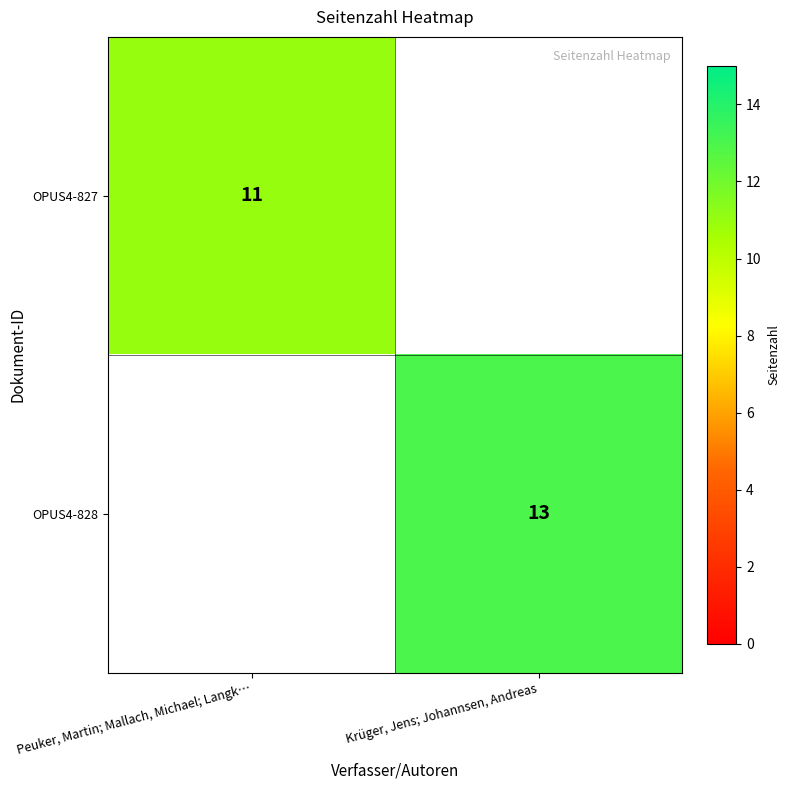

What is the total value across all series at Krüger, Jens; Johannsen, Andreas?

13